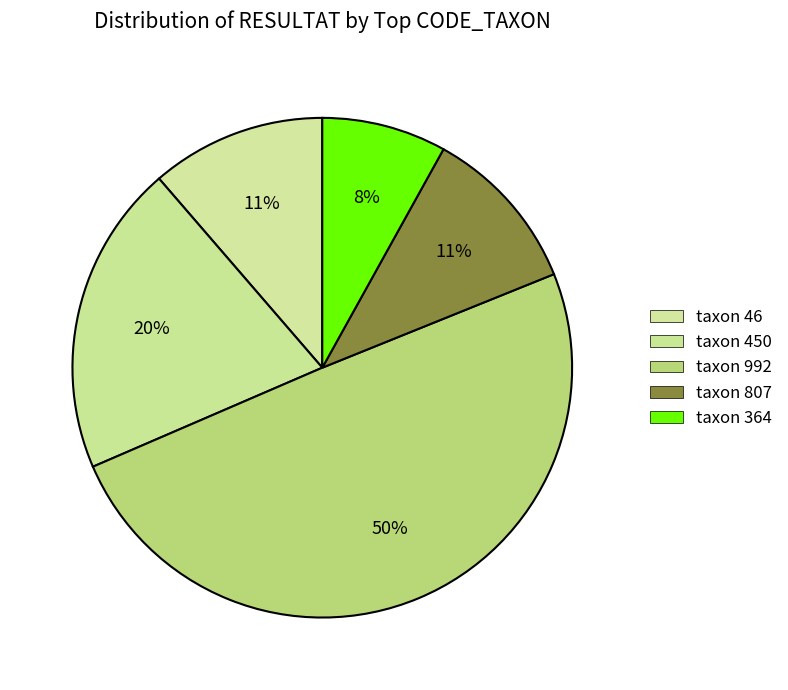

To the nearest percent, what is the average slice percentage?

20%